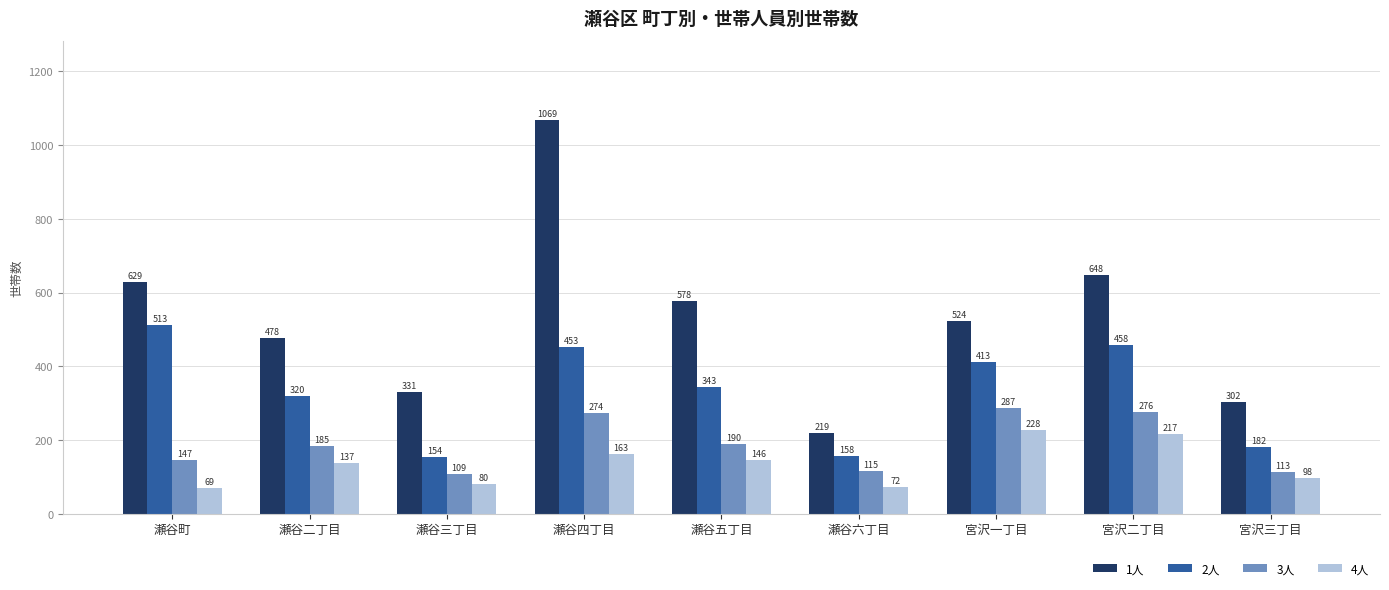

Which label corresponds to the smallest value in the chart?

瀬谷町